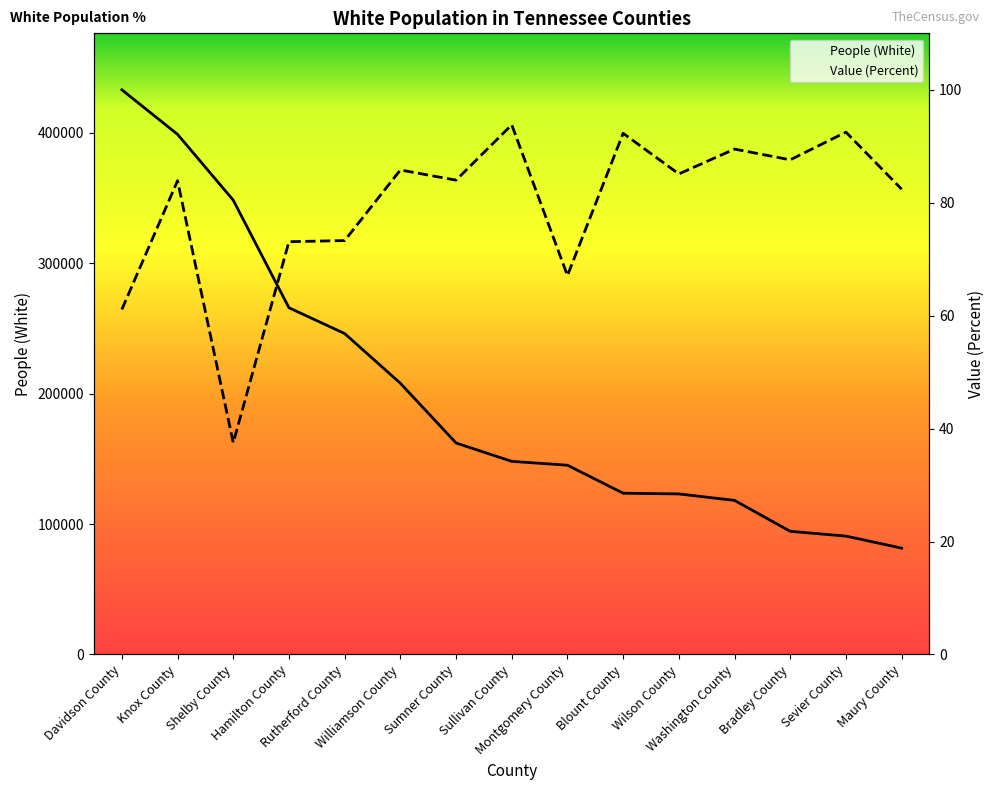

Which category has the highest value across all series?

Davidson County